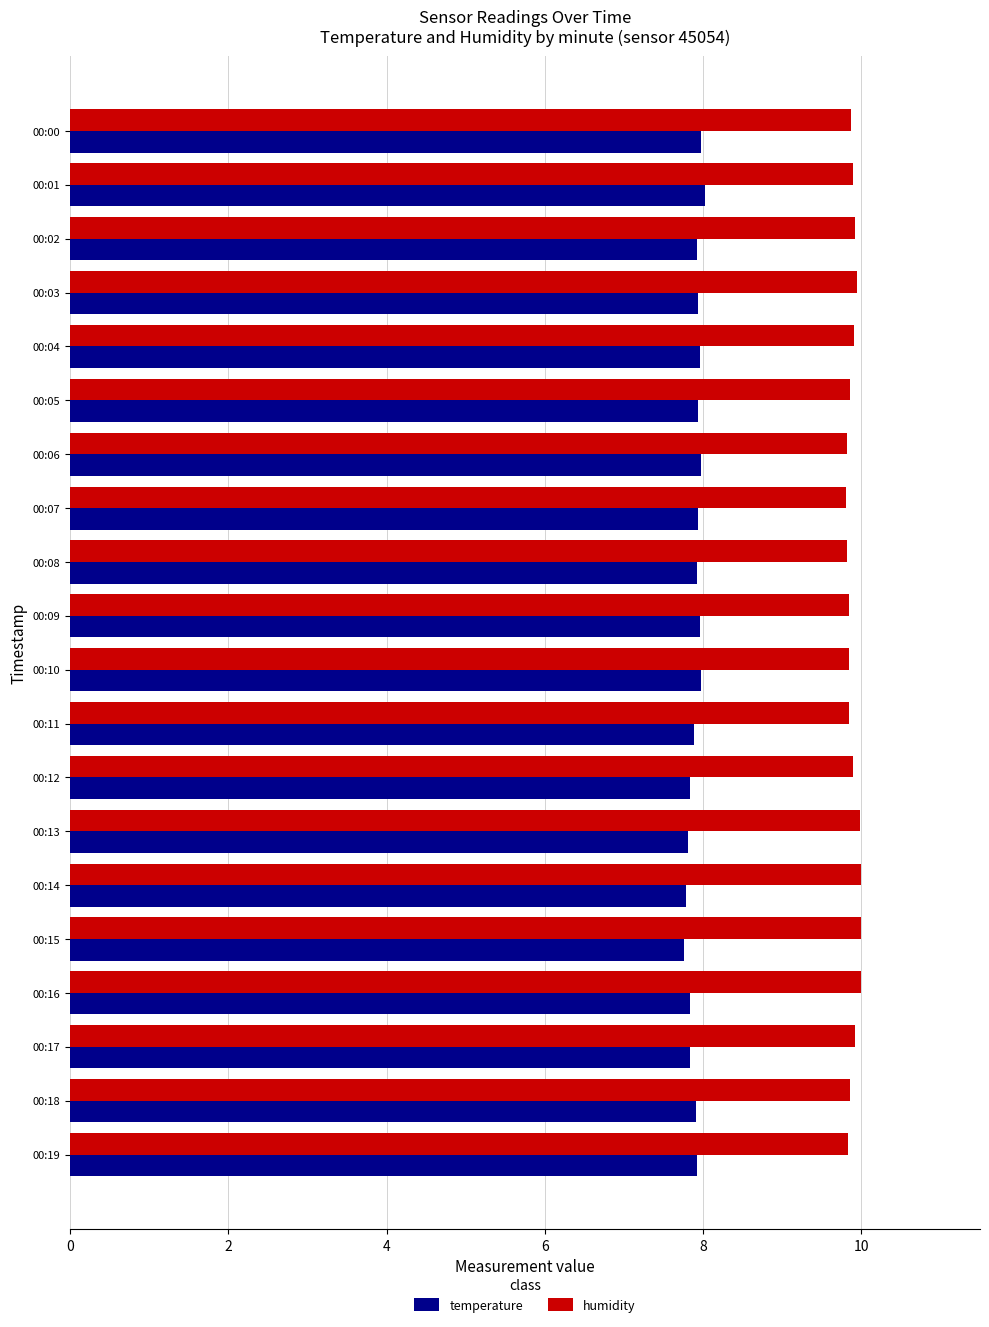

What is the maximum value for temperature?

8.0